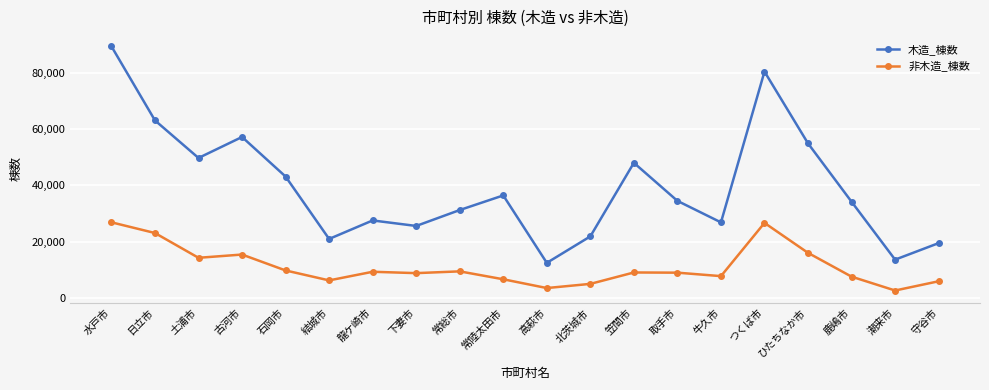

What is the highest value of the 非木造_棟数 series?

26862